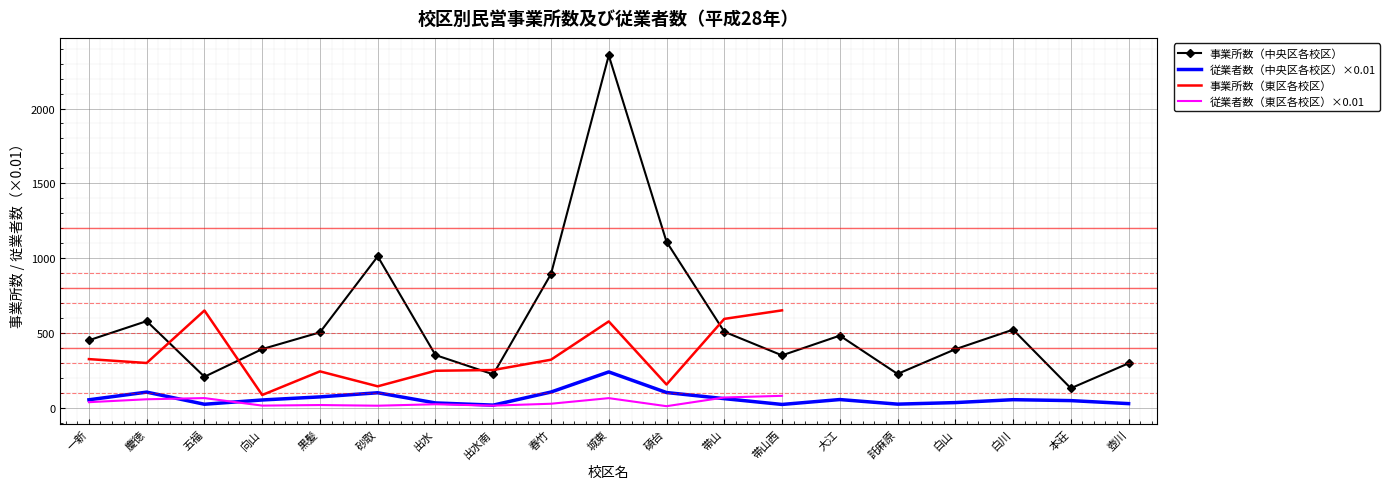

At which category does the chart reach its minimum across all series?

碩台